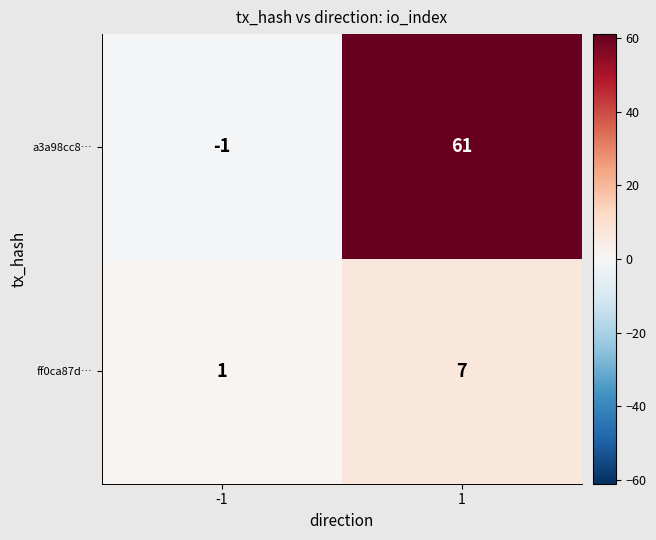

Reading left to right, transcribe all the data shown in this chart.

a3a98cc8…: -1=-1	1=61
ff0ca87d…: -1=1	1=7